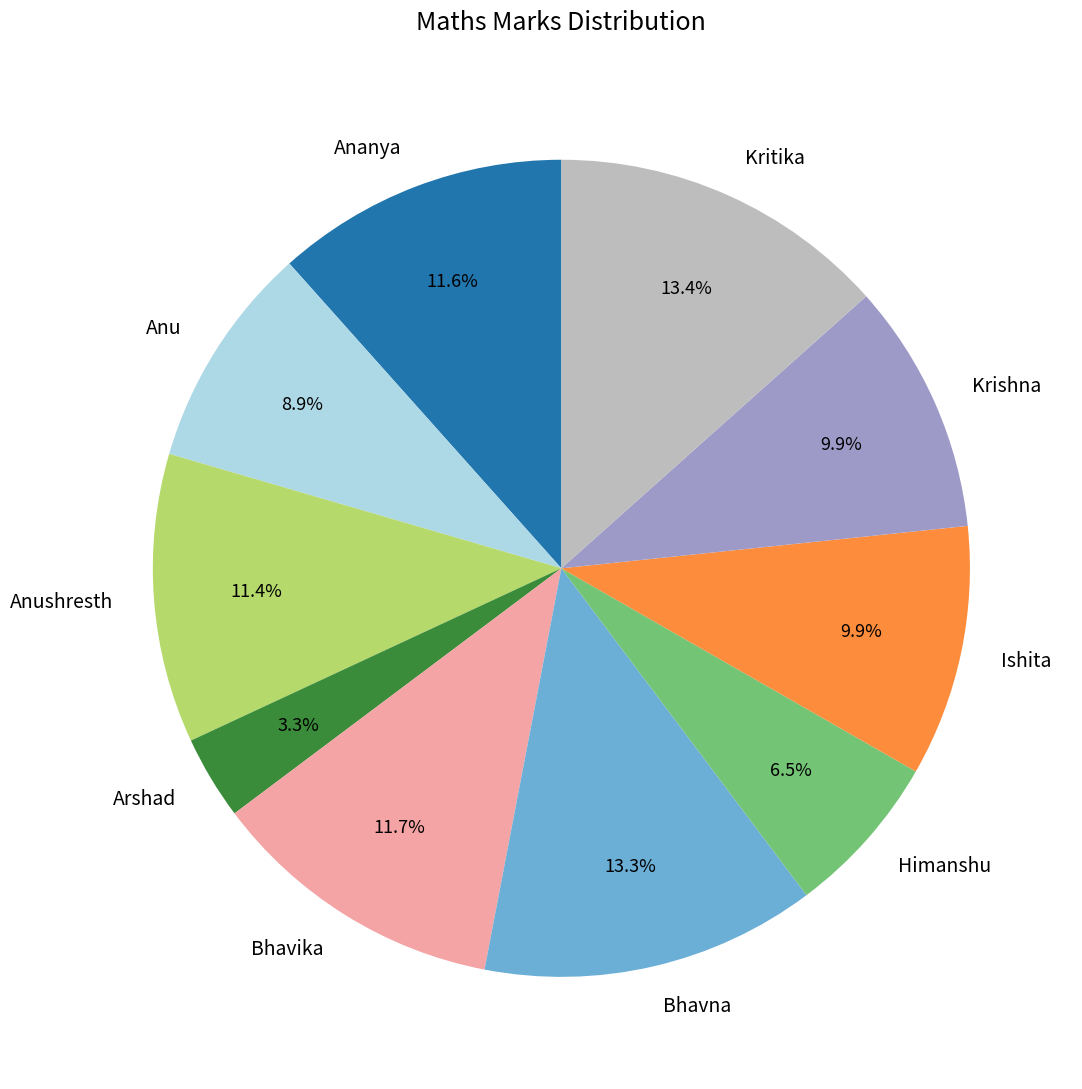

Approximately how many times larger is the value at Arshad compared to Bhavika?

0.3